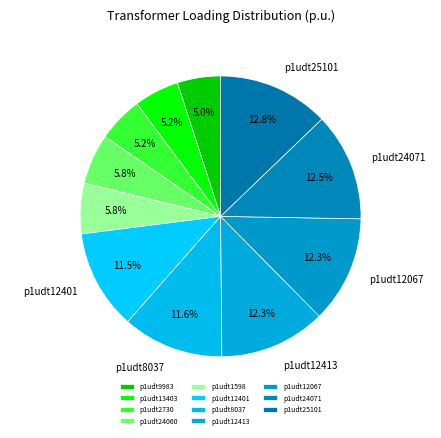

Is there a majority slice in this chart?

No